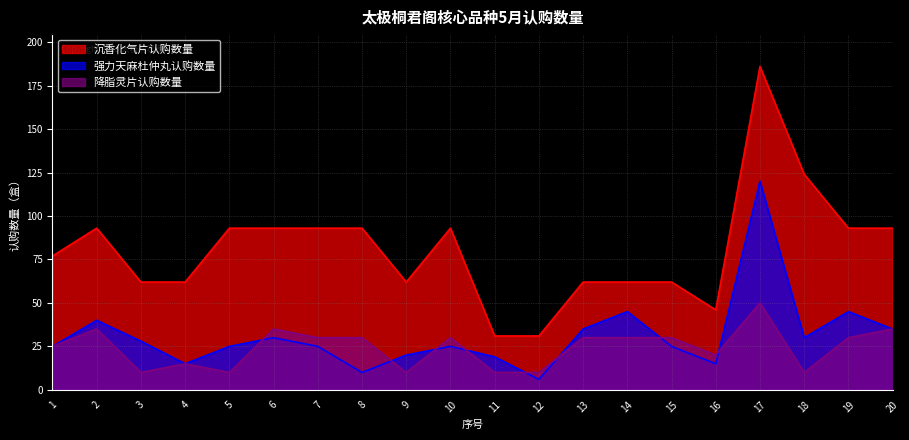

Count the number of data series in this chart.

3